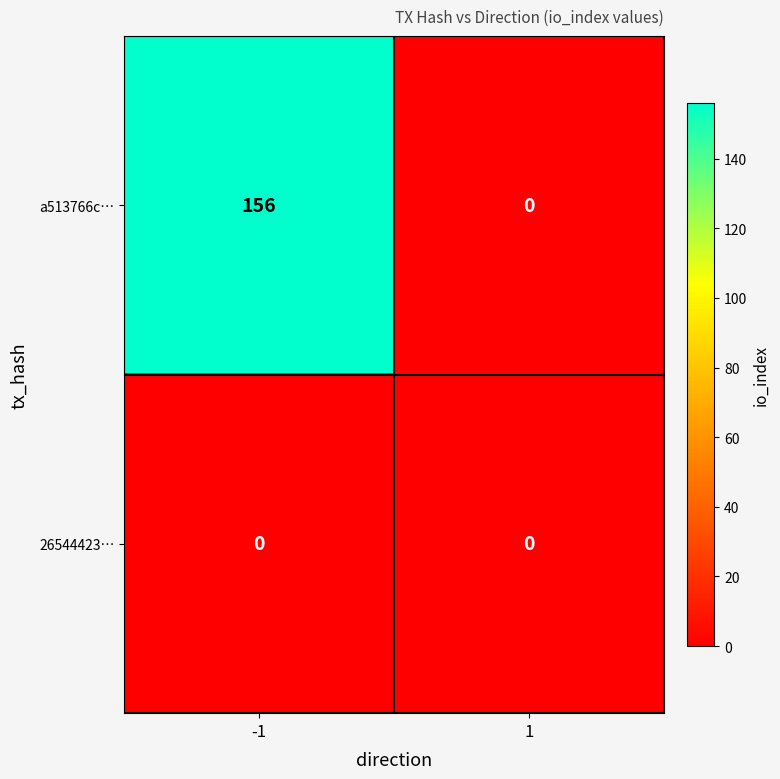

What is the difference between the maximum and minimum values in the a513766c… series?

156